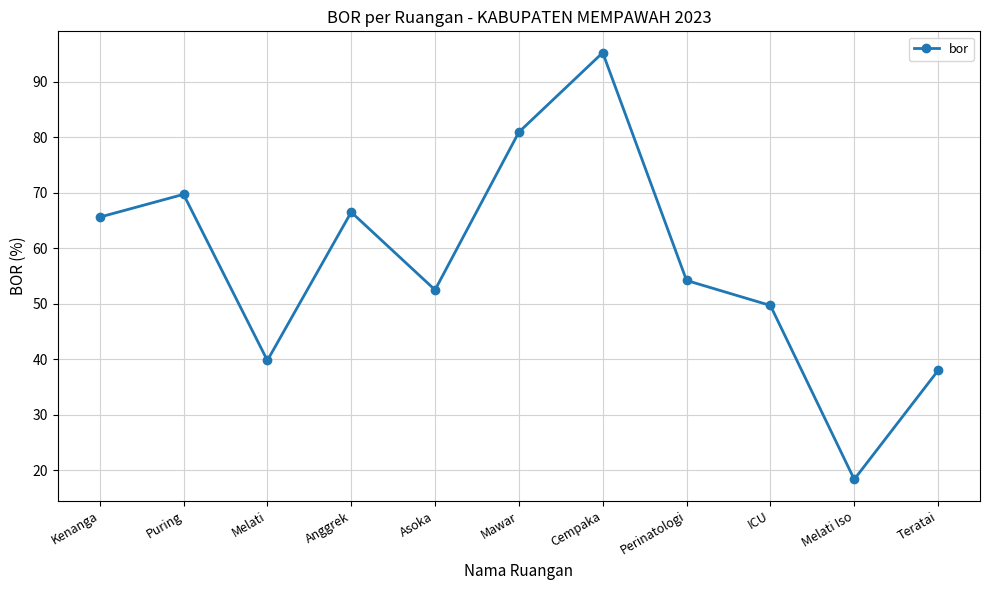

Is it true that the value at Puring is 69.7?

True